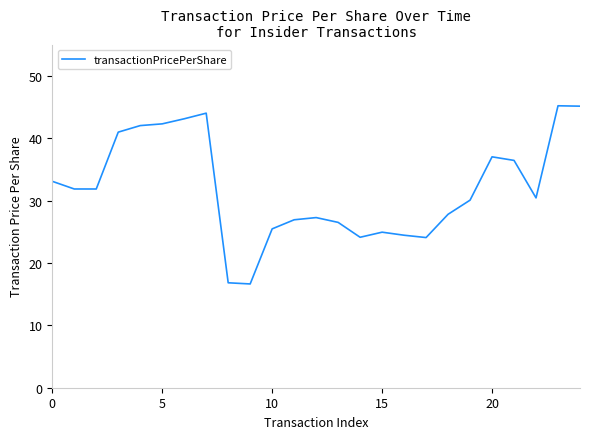

What is the maximum value shown in the chart?

45.2